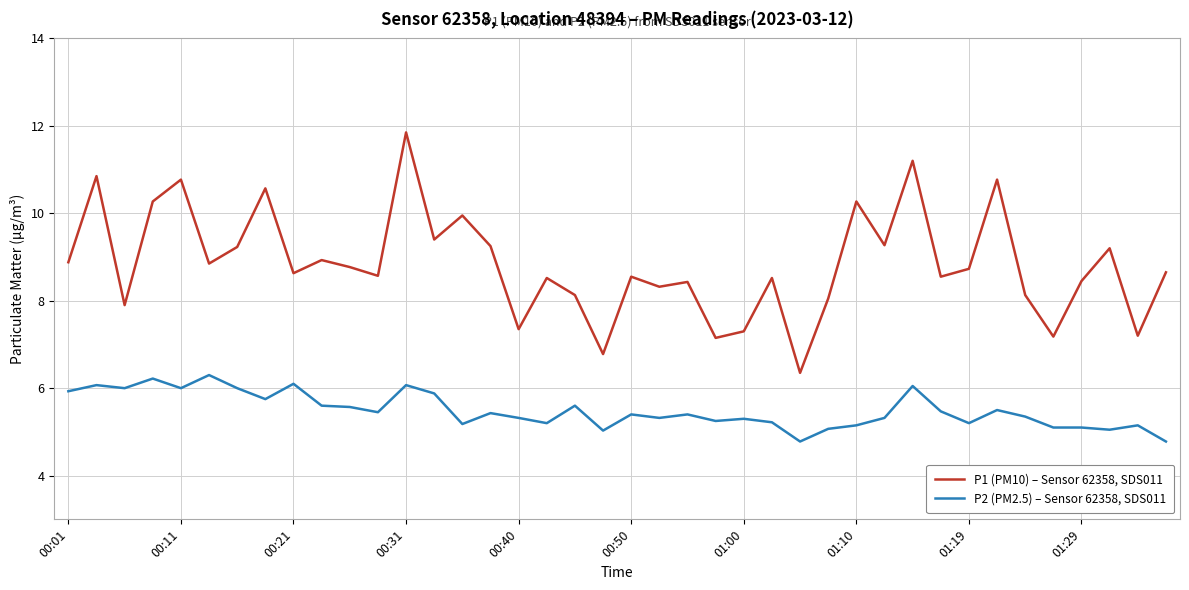

What is the maximum value for P2 (PM2.5) – Sensor 62358, SDS011?

6.3